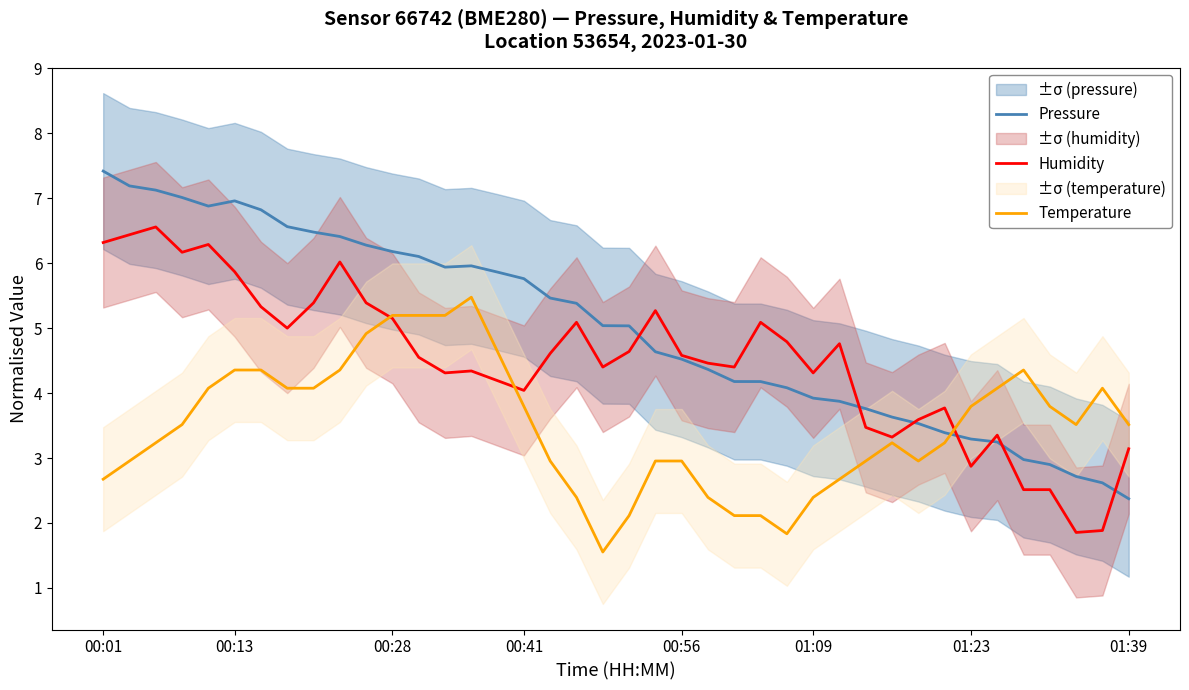

What are all the series names shown in the legend?

Pressure, Humidity, Temperature